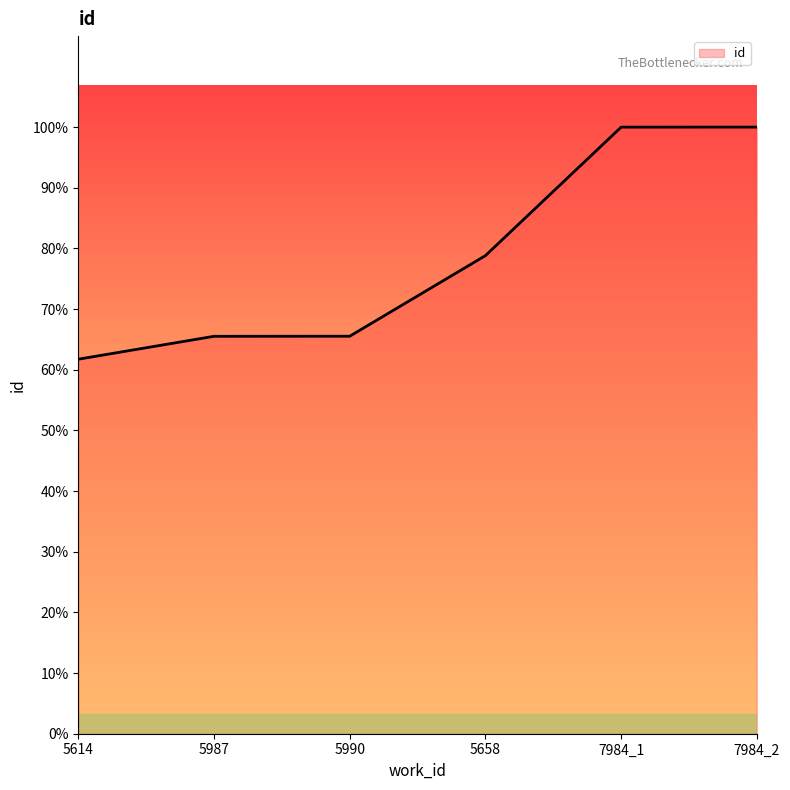

True or false: the data has more than 2 interior local peaks.

False